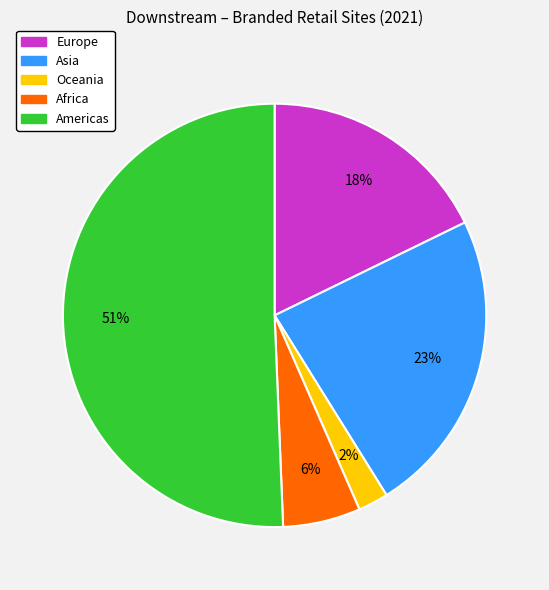

The Africa slice represents 16% of the pie. True or false?

False